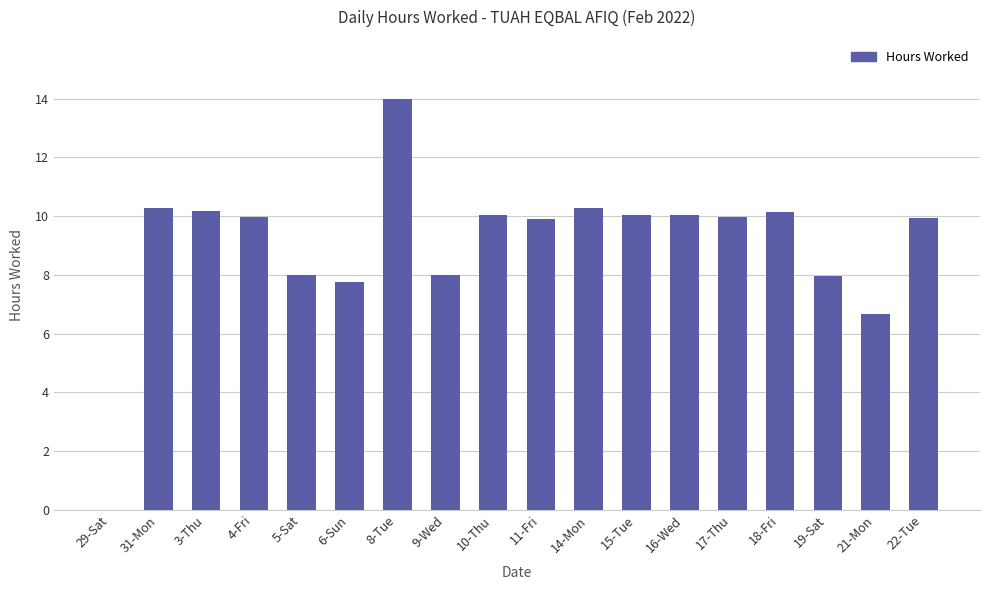

What is the maximum value shown in the chart?

14.0